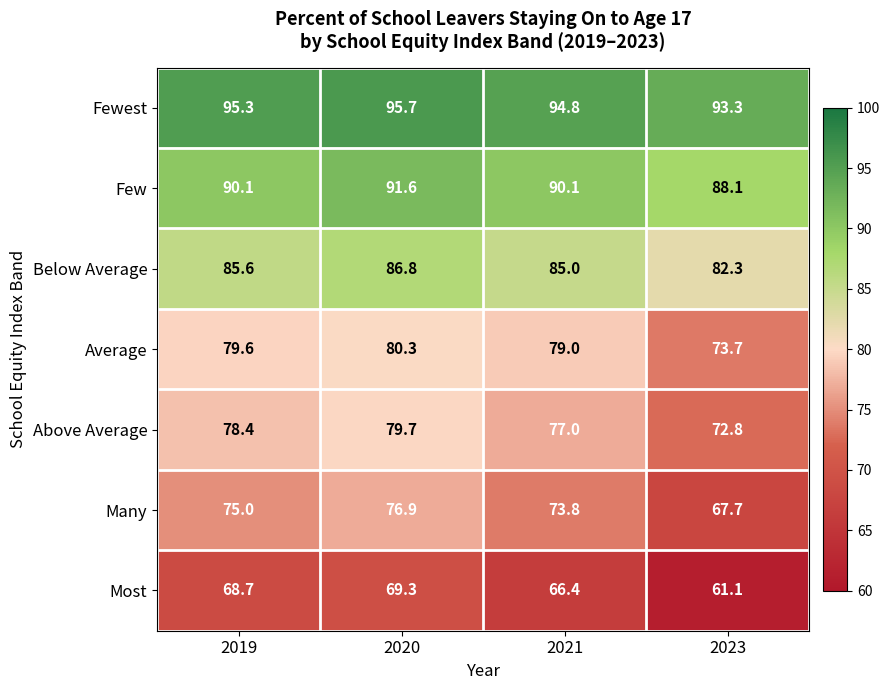

What is the approximate value of Many at 2021?

73.8